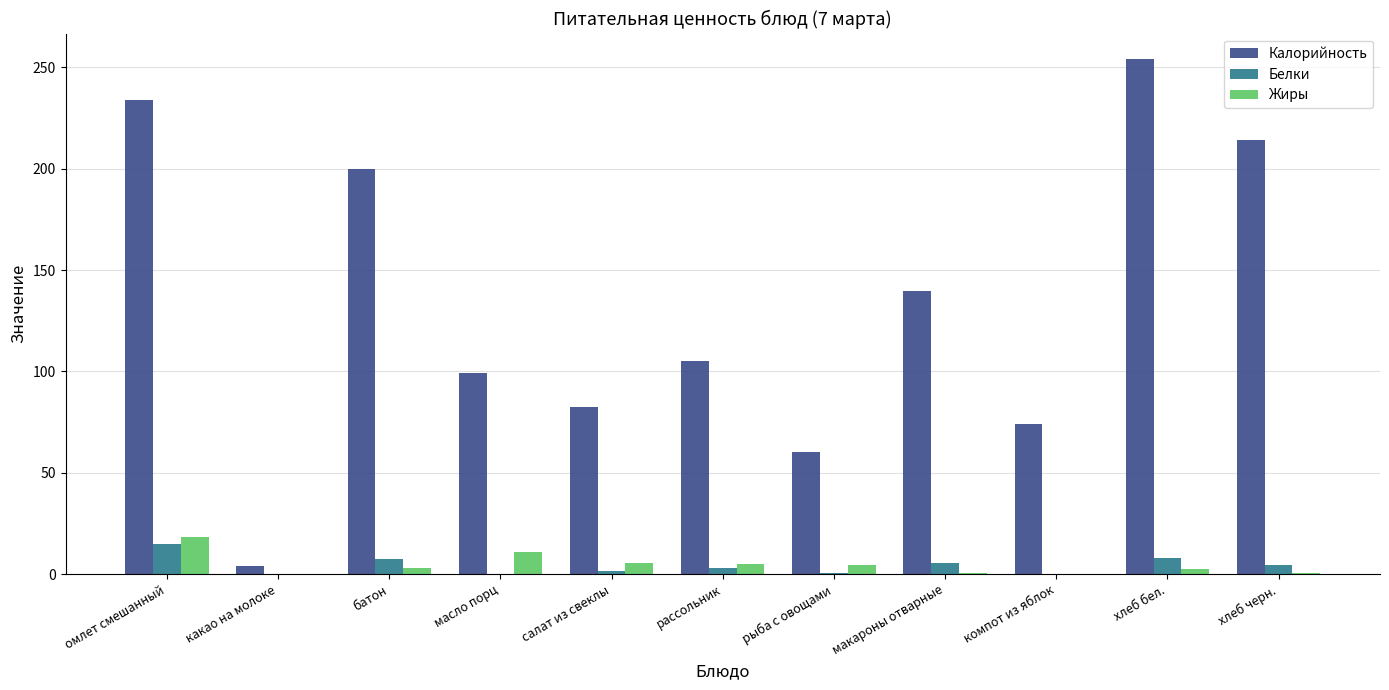

How many values in the Белки series exceed 2?

6